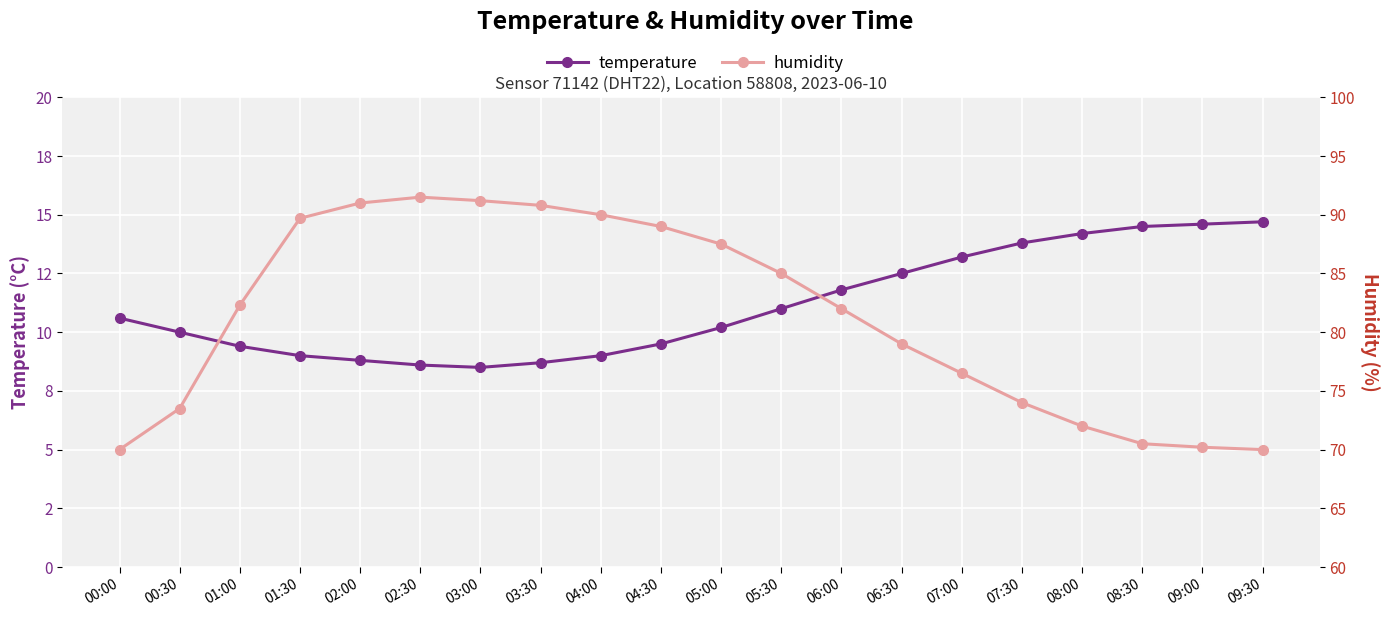

Which series has the largest total across all categories?

humidity